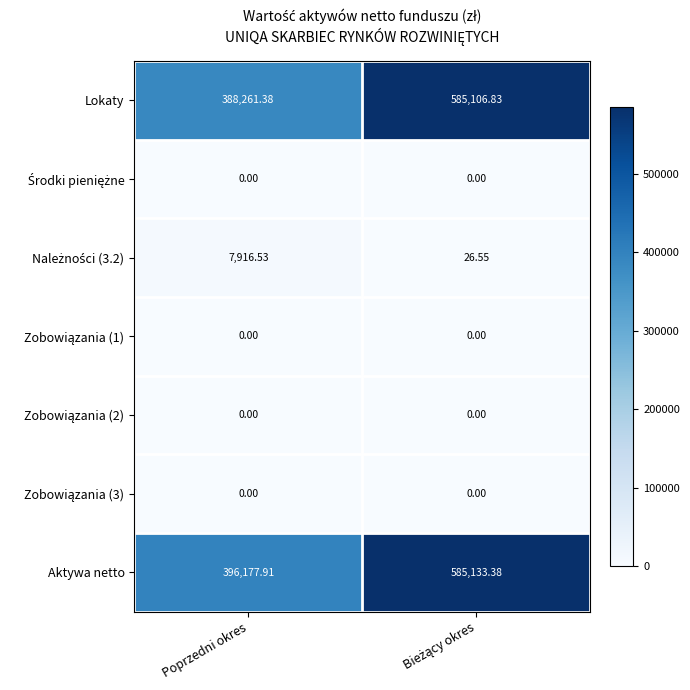

Which series has the largest total across all categories?

Aktywa netto